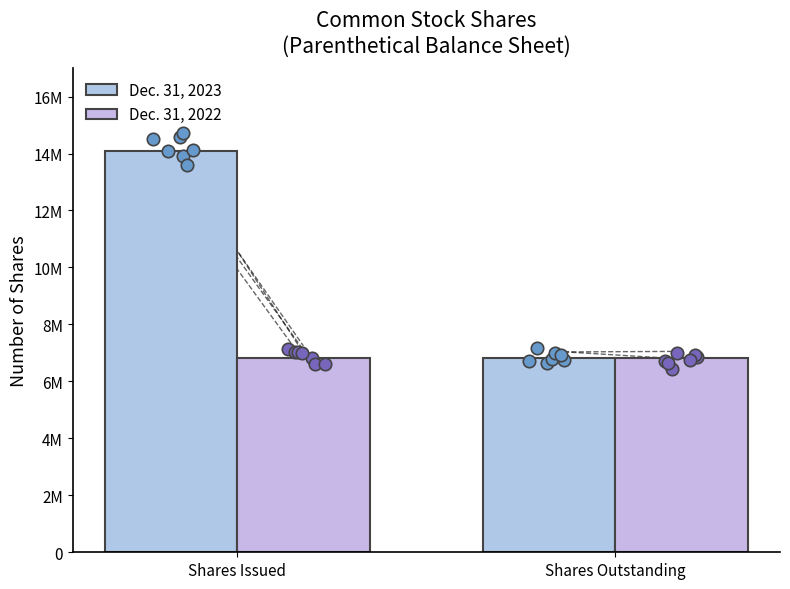

Which series reaches the minimum Y coordinate?

Dec. 31, 2023